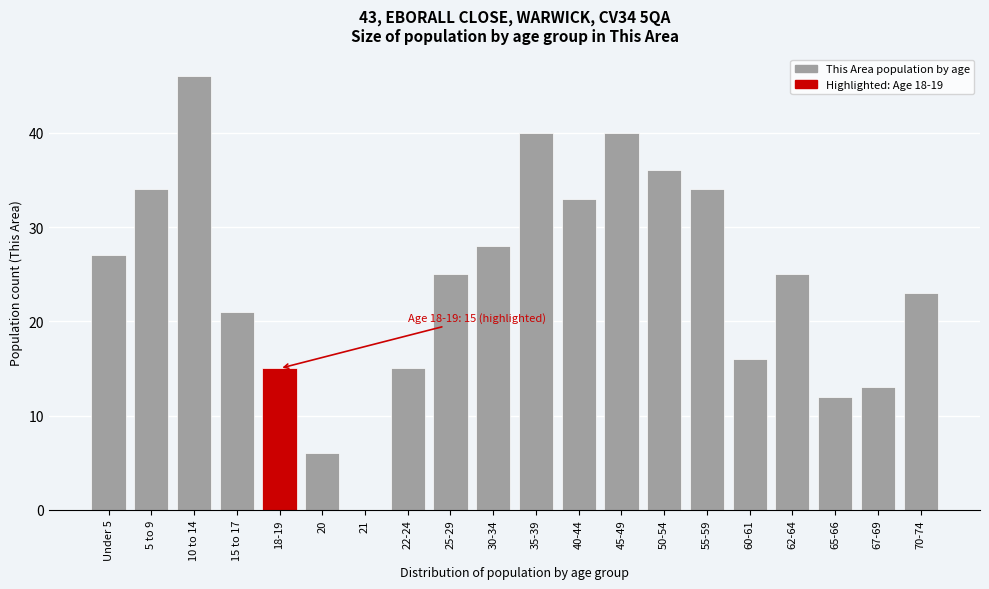

Reading left to right, what are all the values shown in this chart?

Under 5=27	5 to 9=34	10 to 14=46	15 to 17=21	18-19=15	20=6	21=0	22-24=15	25-29=25	30-34=28	35-39=40	40-44=33	45-49=40	50-54=36	55-59=34	60-61=16	62-64=25	65-66=12	67-69=13	70-74=23